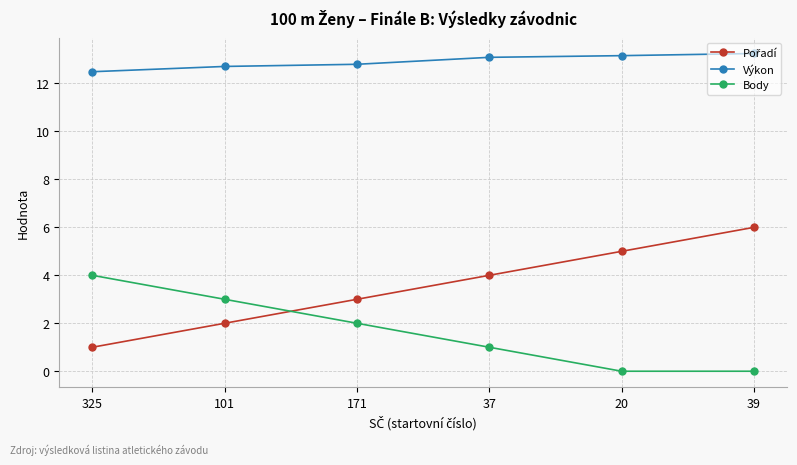

True or false: Výkon and Body intersect in this chart.

False